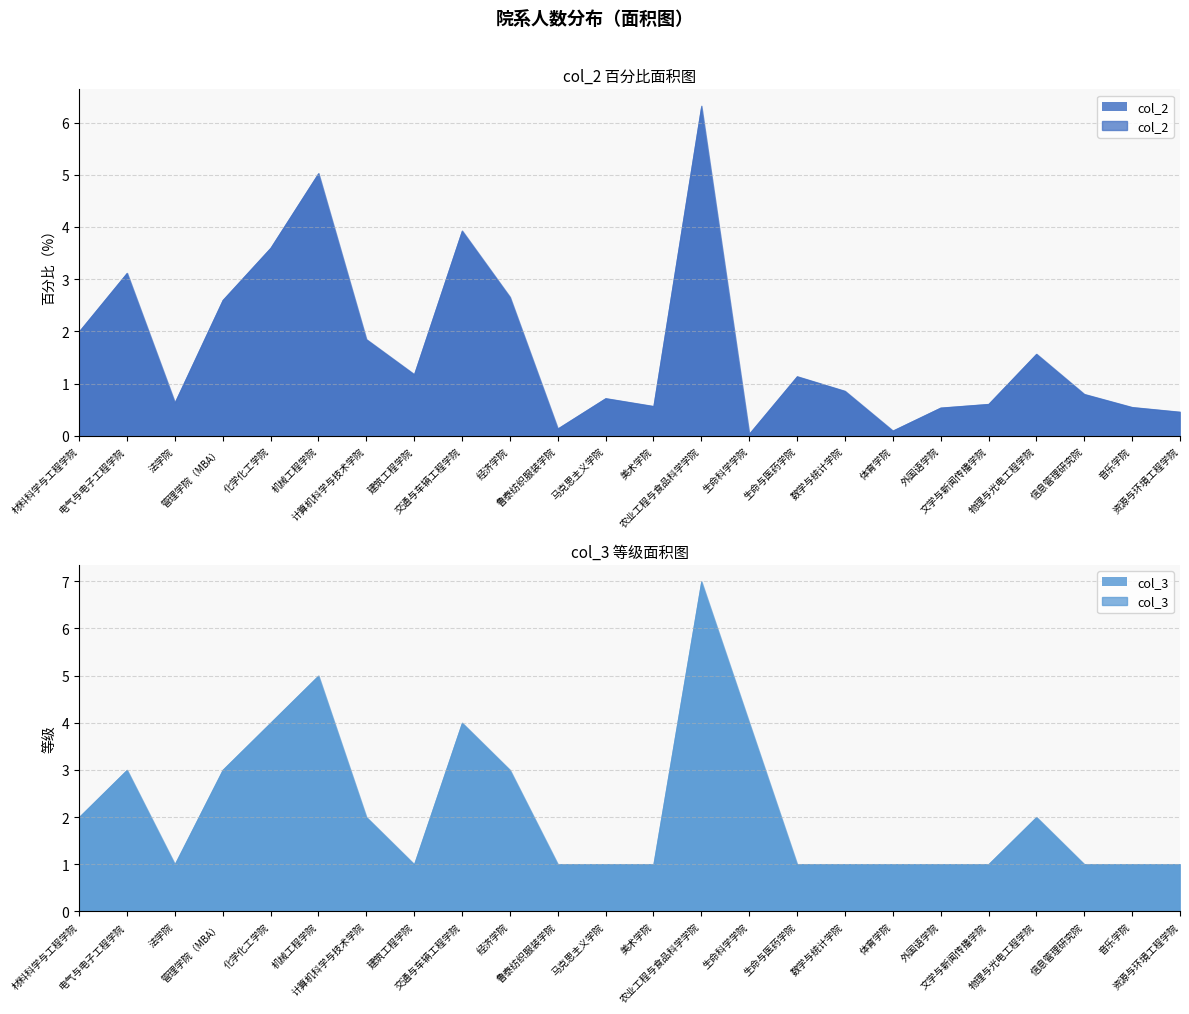

Rank the series by their maximum value, from highest to lowest.

col_3, col_2